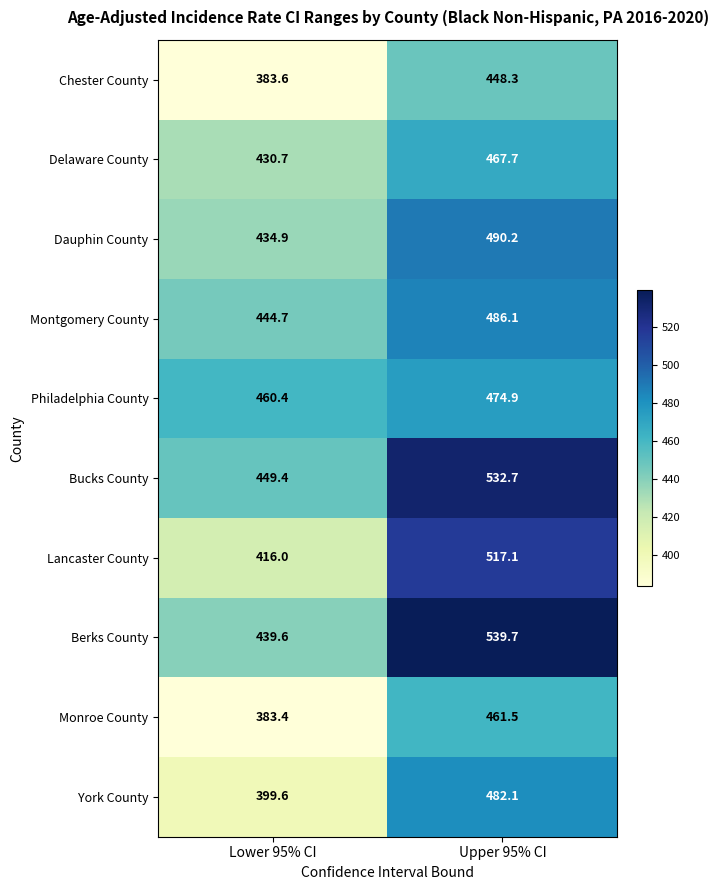

What is the greatest value displayed?

539.7